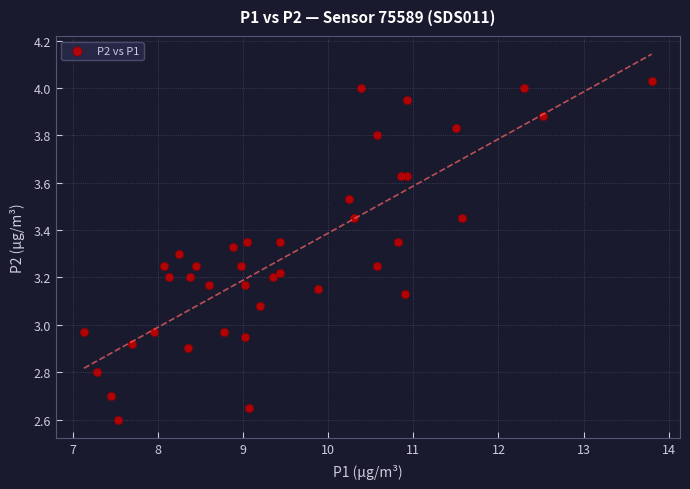

What is the range of X values (max minus min)?

6.7